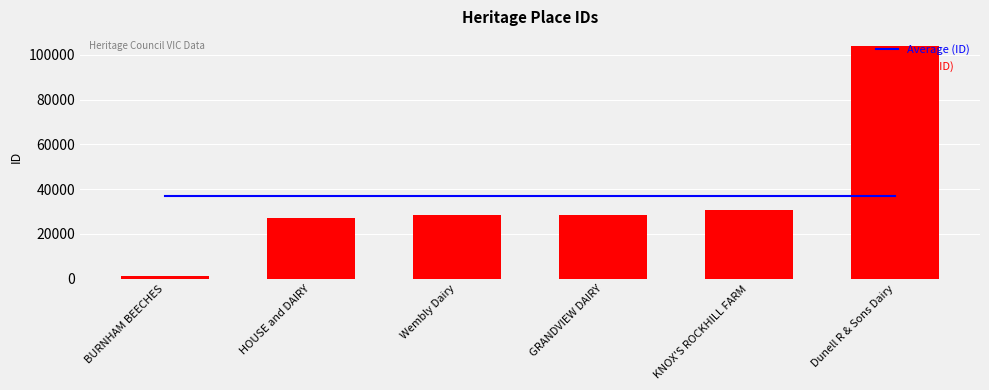

What is the spread (max minus min) of values at KNOX'S ROCKHILL FARM?

5947.2